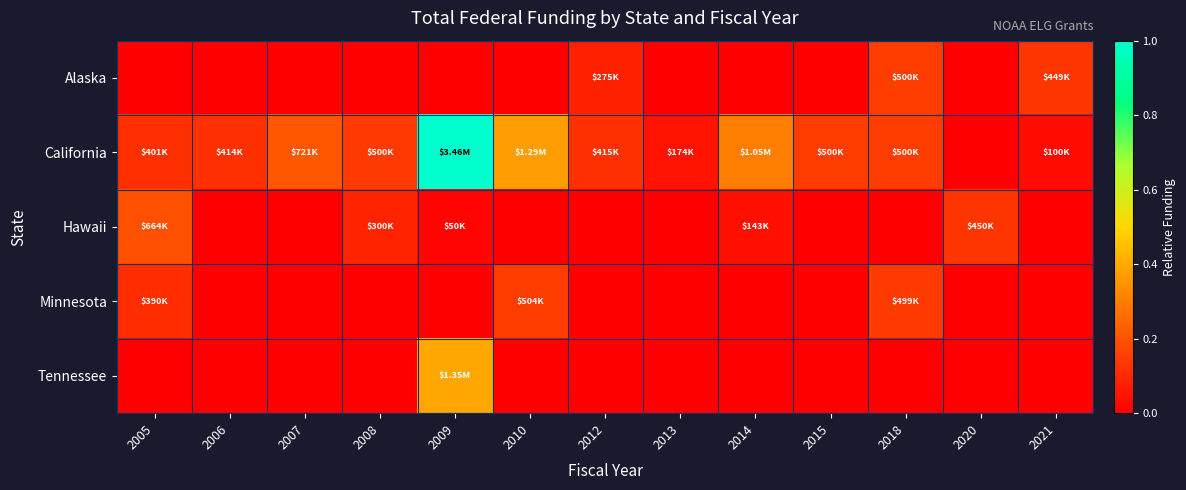

How many series are shown in this chart?

5